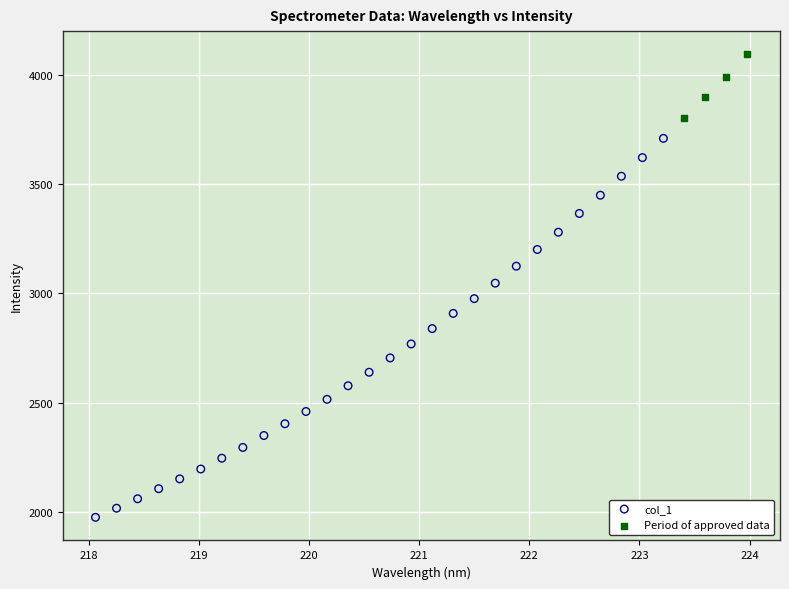

Which series has the widest spread of Y values?

col_1